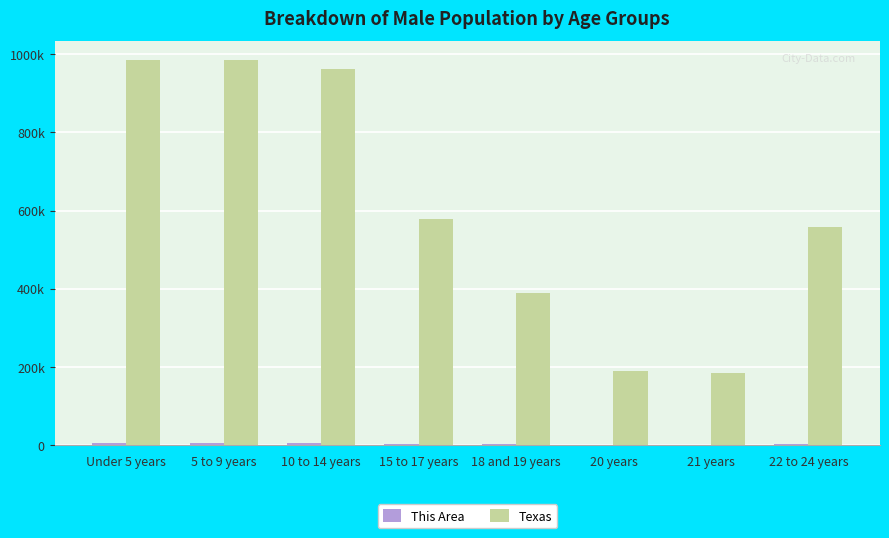

Are the bars horizontal?

No